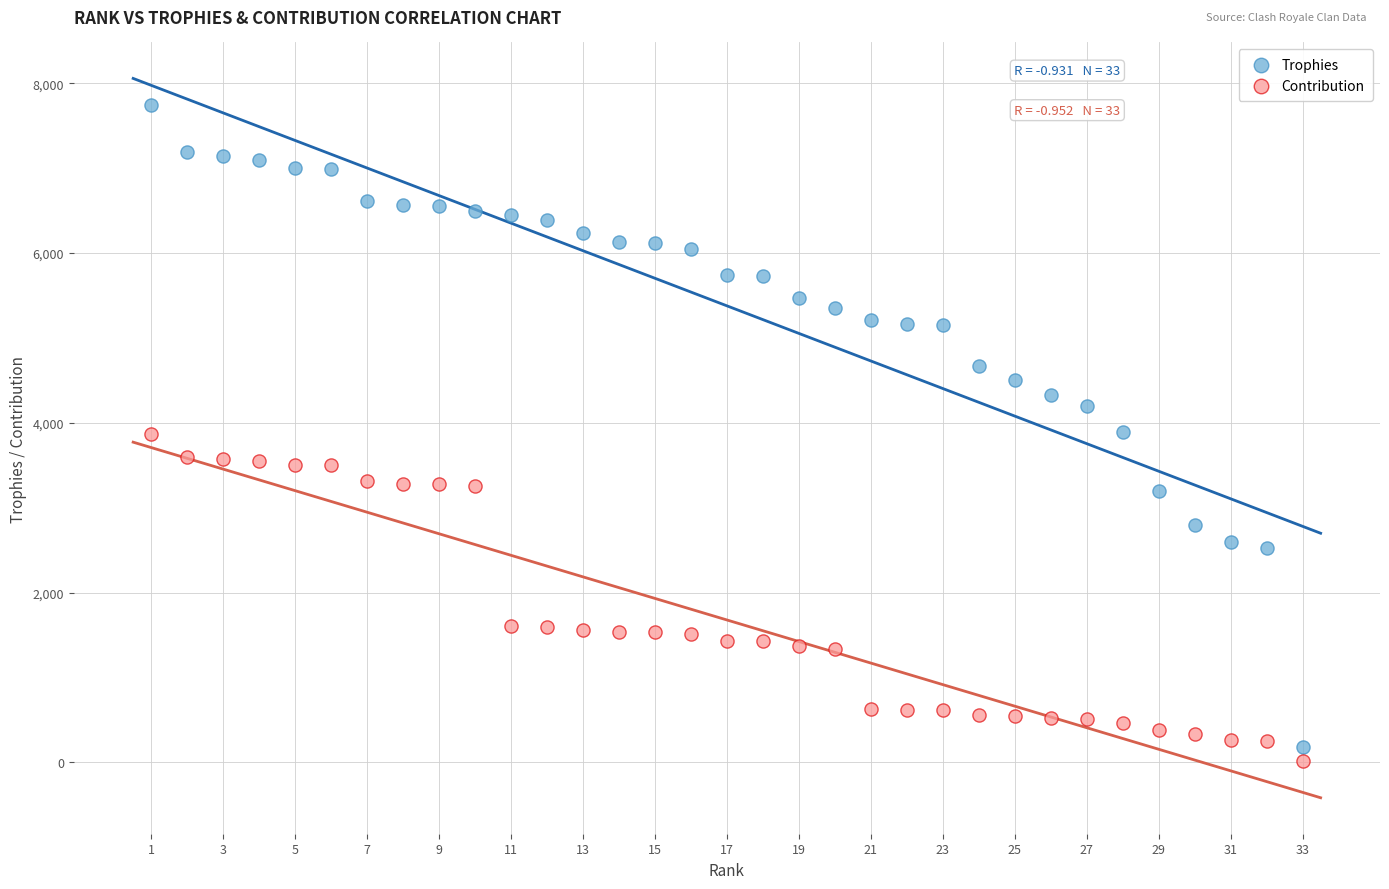

Which series has the widest spread of Y values?

Trophies